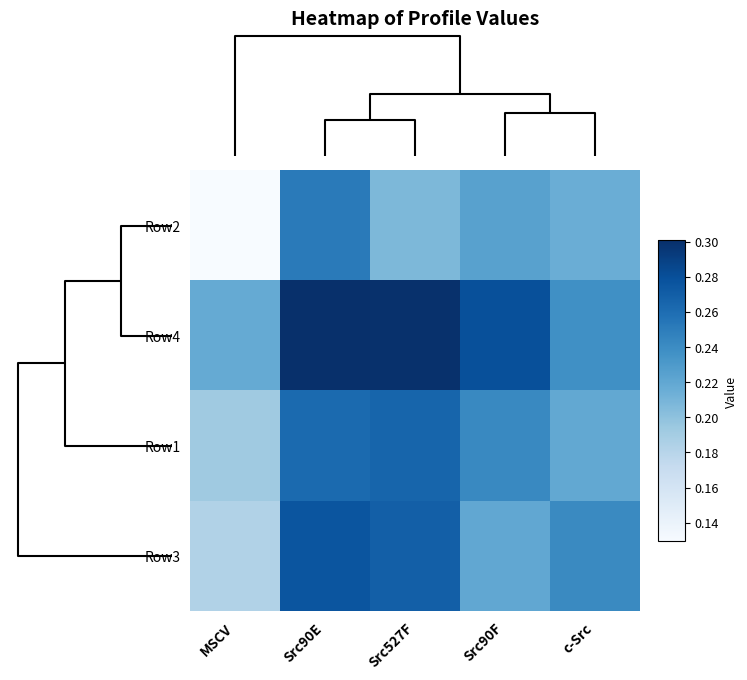

Count the number of categories in the chart.

5